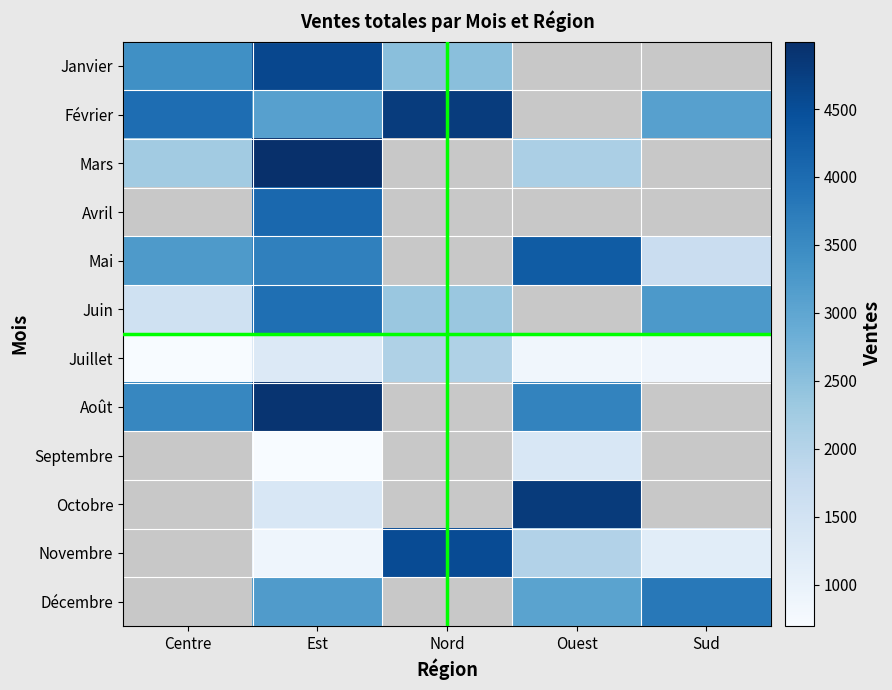

Which series has the largest range (max minus min)?

Mars